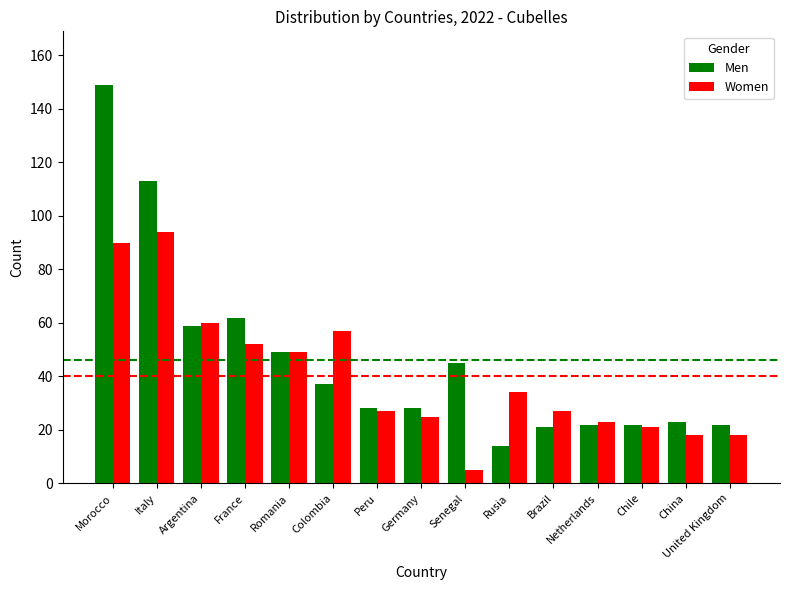

What are all the series names shown in the legend?

Men, Women